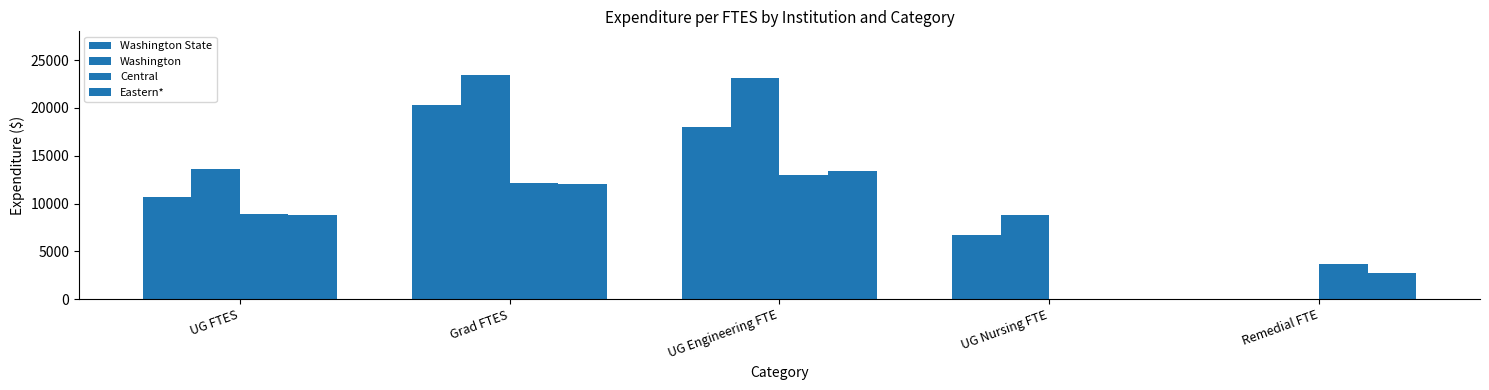

At which label does Eastern* first exceed 8807?

UG FTES